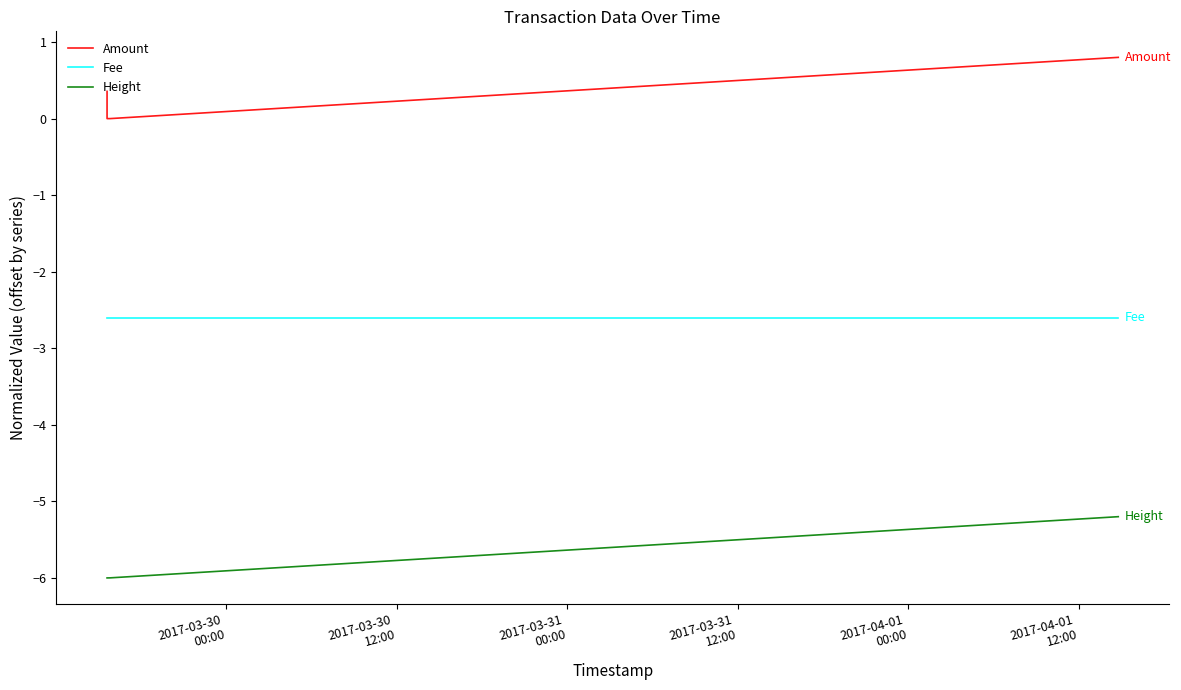

Reading right to left, list all the values displayed in this chart.

Amount: 0.8	0.0	0.0	0.4
Fee: -2.6	-2.6	-2.6	-2.6
Height: -5.2	-6.0	-6.0	-6.0